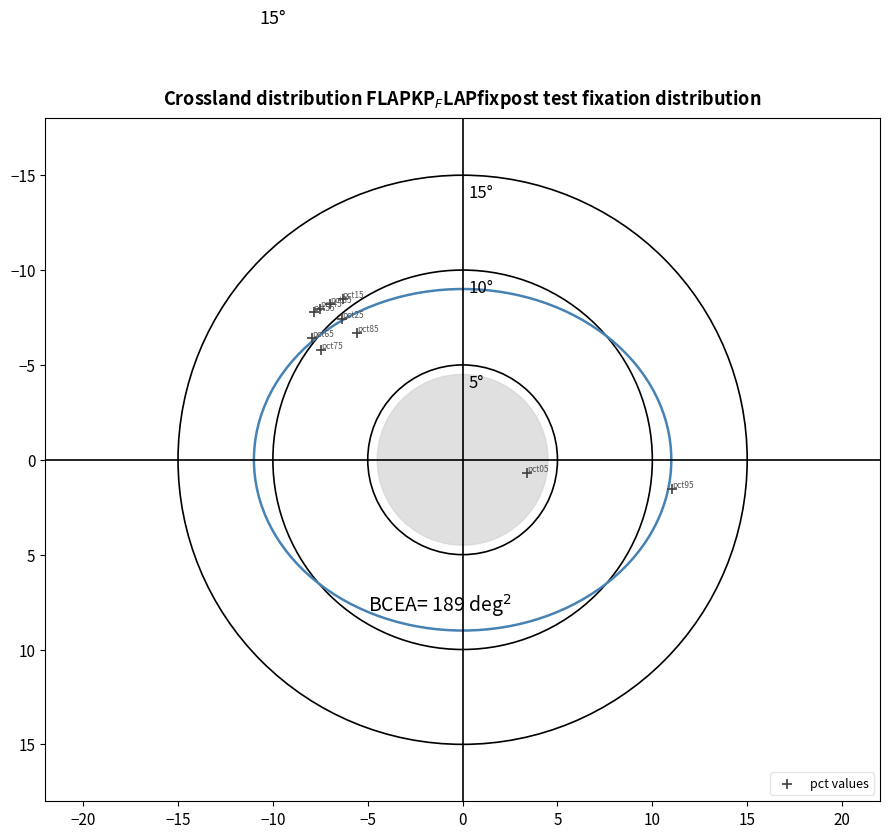

What Y value in the scatter plot is closest to -3?

-5.8